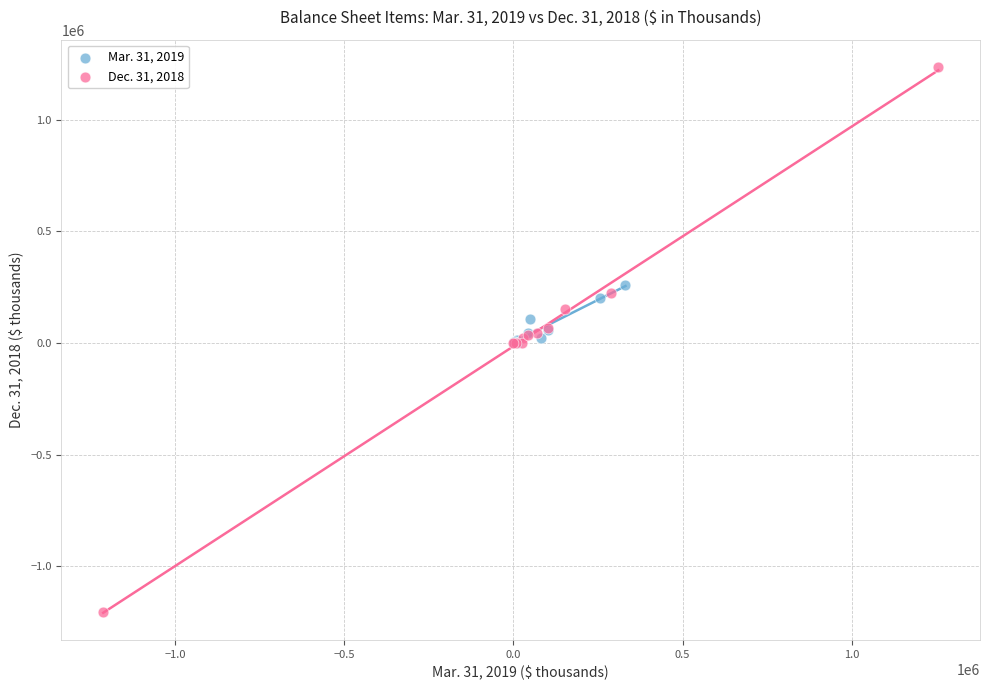

Which series reaches the maximum Y coordinate?

Dec. 31, 2018